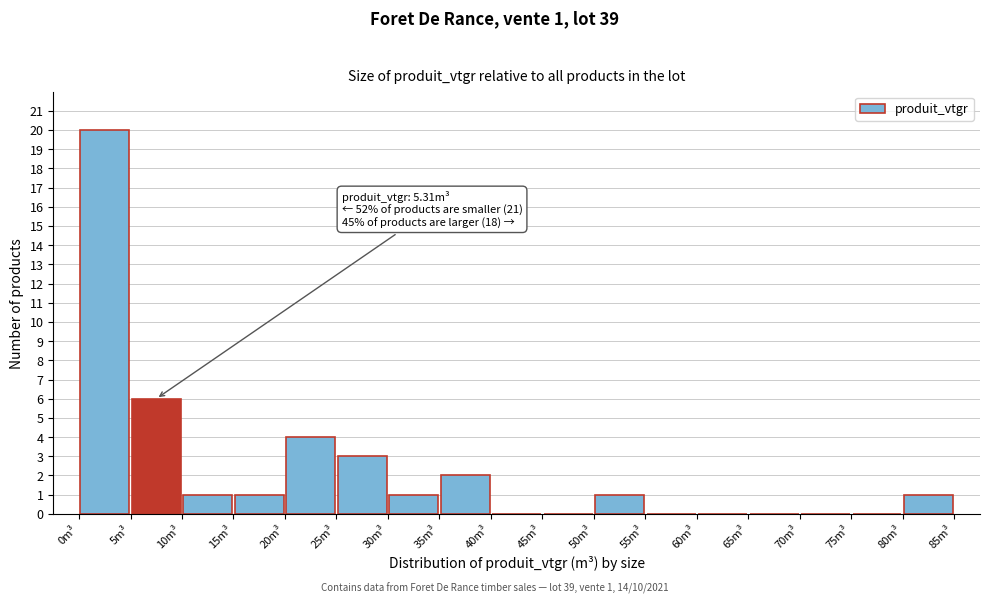

Which range on the x-axis has the tallest bar?

0 to 5